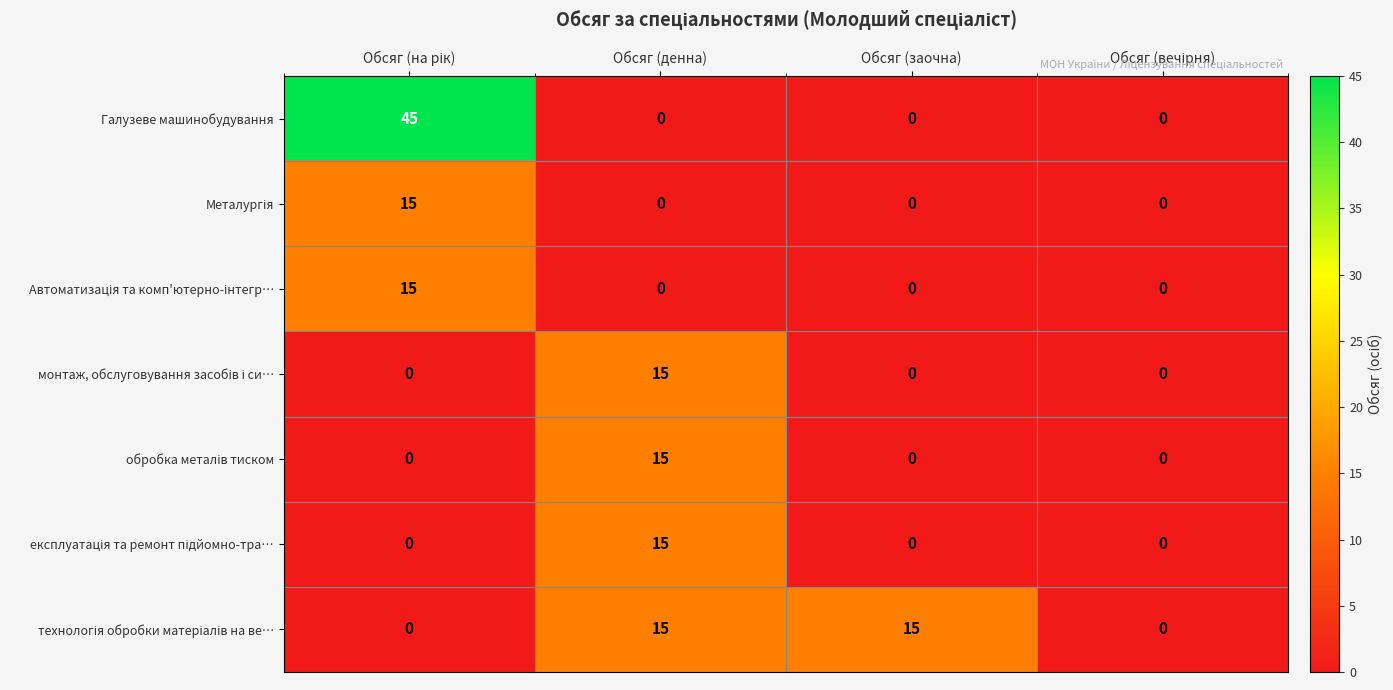

What is the difference between the highest and lowest values at Обсяг (заочна)?

15